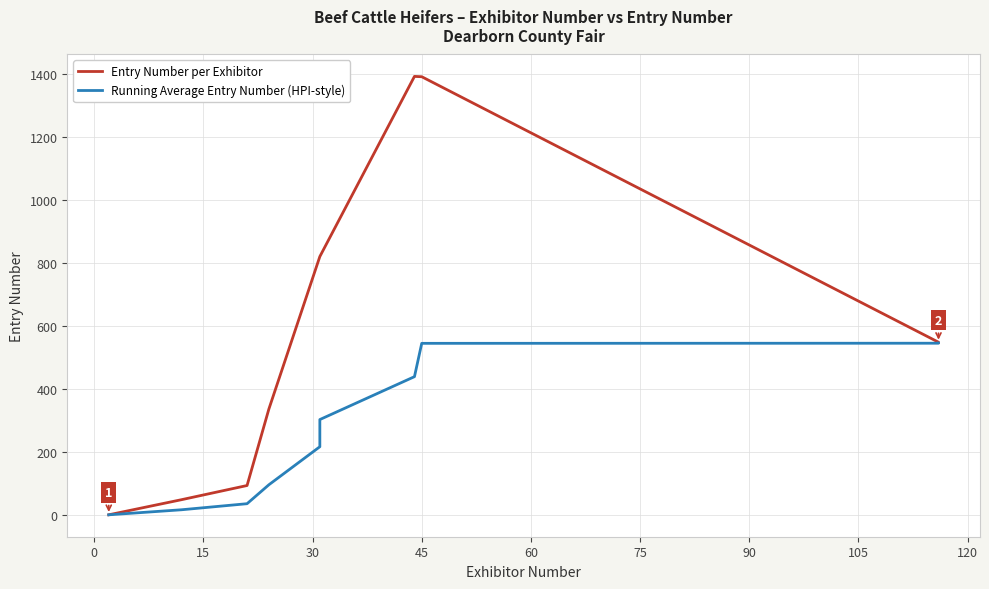

How many series are shown in this chart?

2